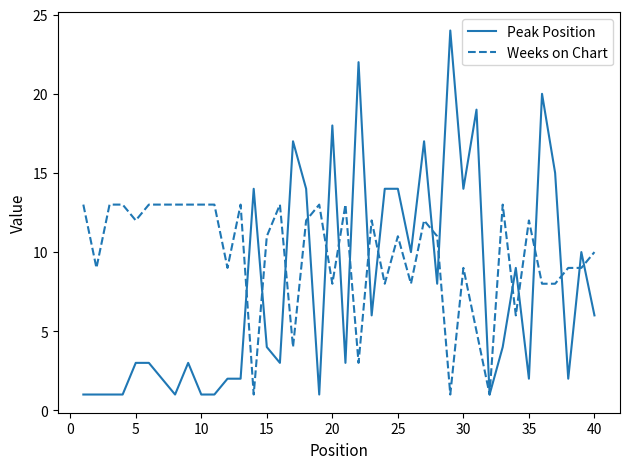

Which series has the widest spread of values?

Peak Position